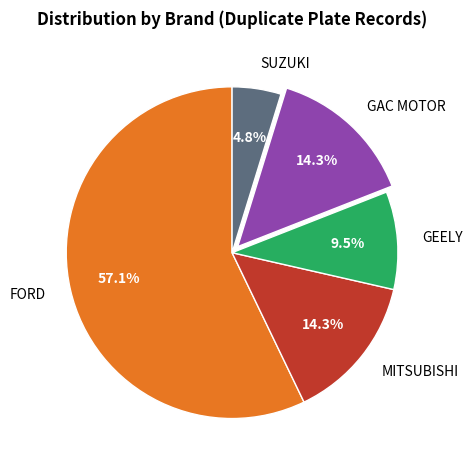

How many segments does this pie chart have?

5